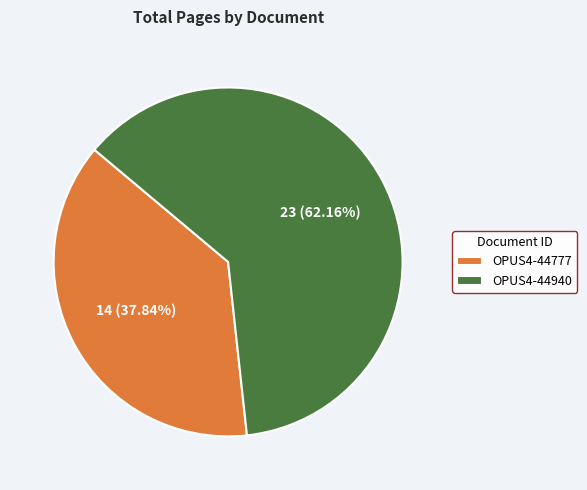

Between OPUS4-44940 and OPUS4-44777, which is larger?

OPUS4-44940